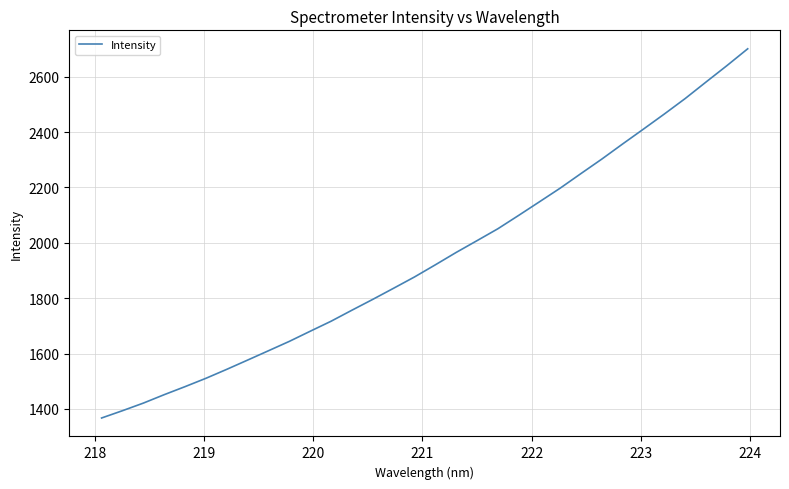

What is the difference between the maximum and minimum values?

1334.1